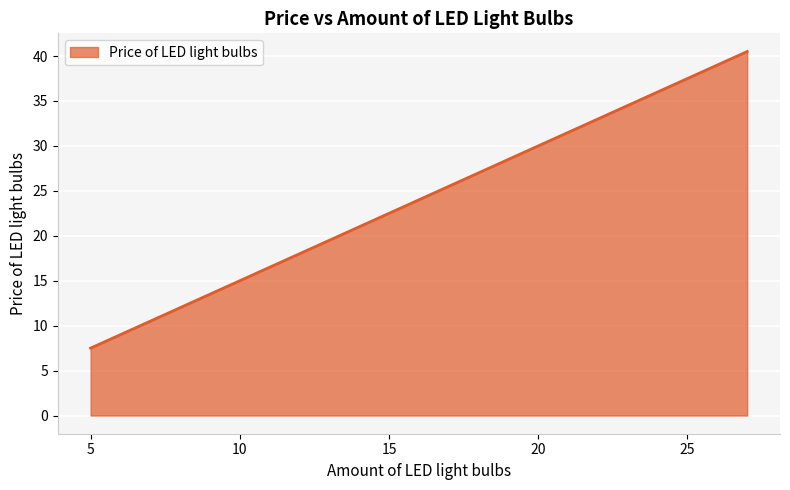

Which category has the highest value across all series?

27